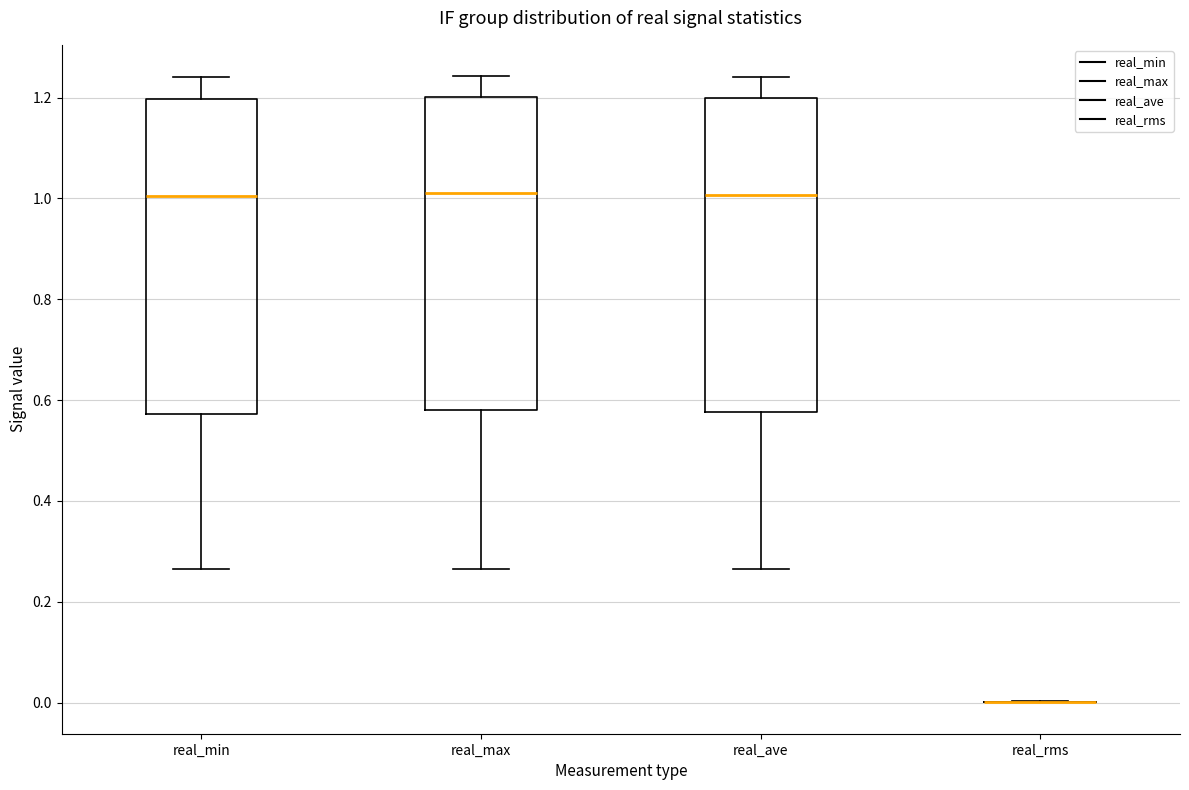

Reading left to right, transcribe this box plot: for each box, give where its median line is, the range the box spans, and where its two whiskers end, as read against the y-axis. The values are not printed on the chart, so give them approximately, as read against the axis.

real_min: median 1.00, box 0.58 to 1.20, whiskers 0.26 to 1.24
real_max: median 1.00, box 0.58 to 1.20, whiskers 0.26 to 1.24
real_ave: median 1.00, box 0.58 to 1.20, whiskers 0.26 to 1.24
real_rms: box collapsed to a line at 0.00, whiskers 0.00 to 0.00